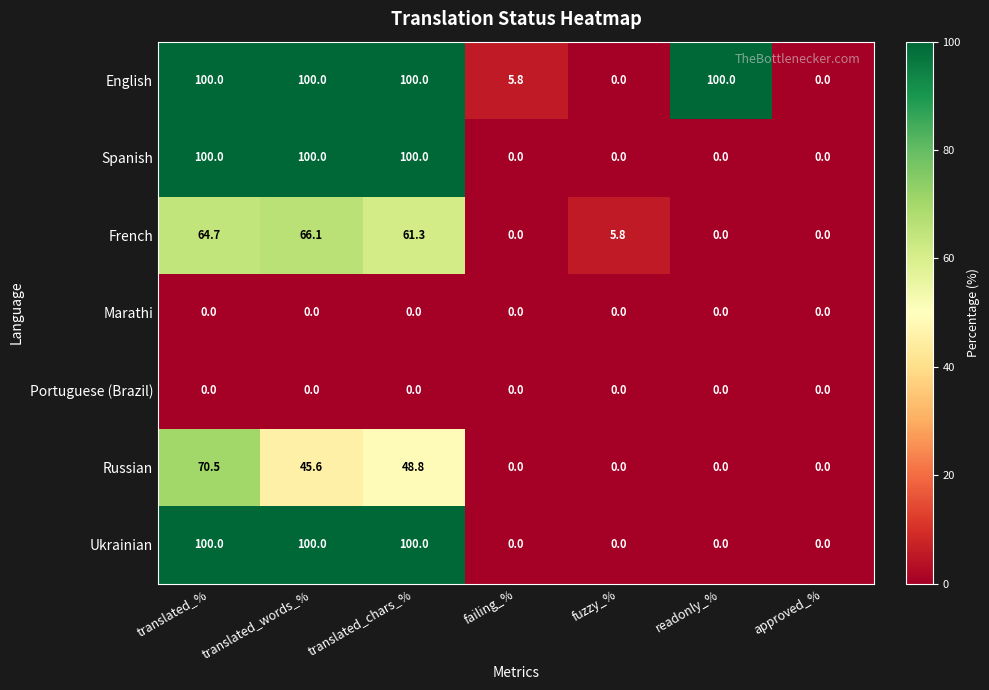

What is the highest value of the Russian series?

70.5